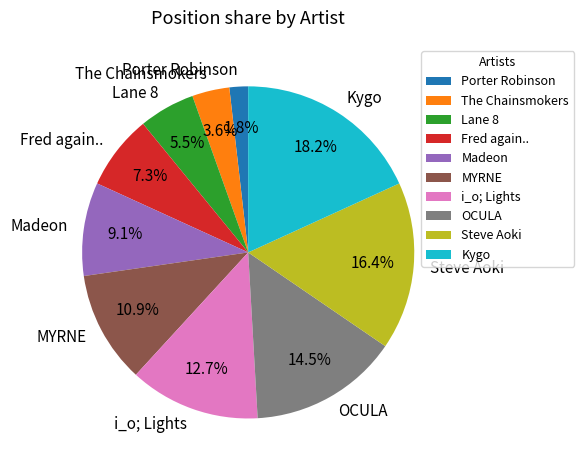

What portion of the pie excludes Fred again..?

92.7%